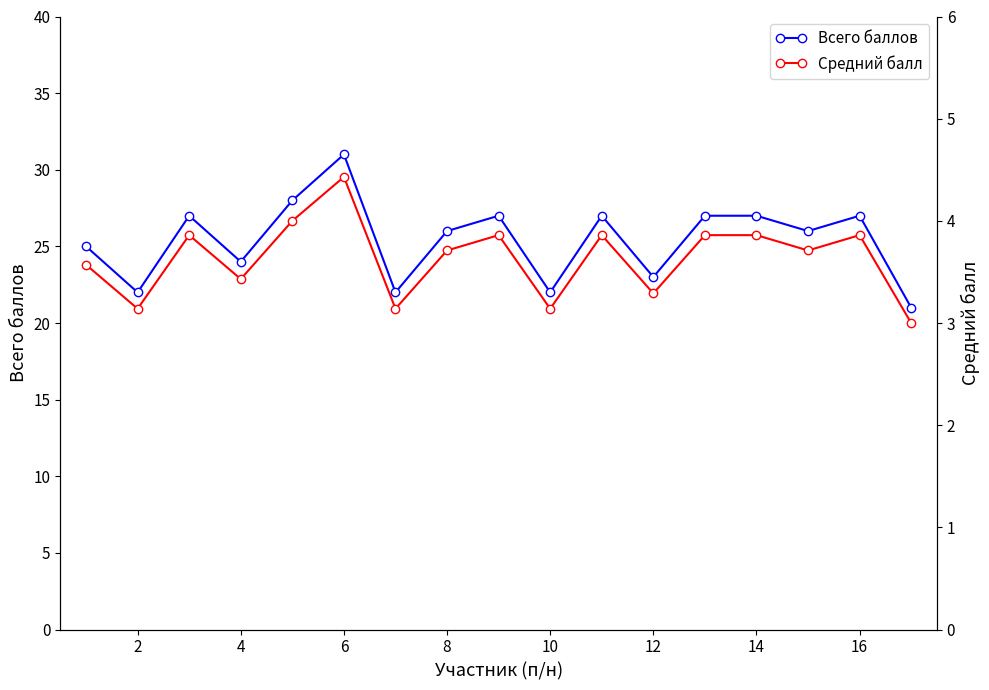

Does the chart have visible grid lines?

No